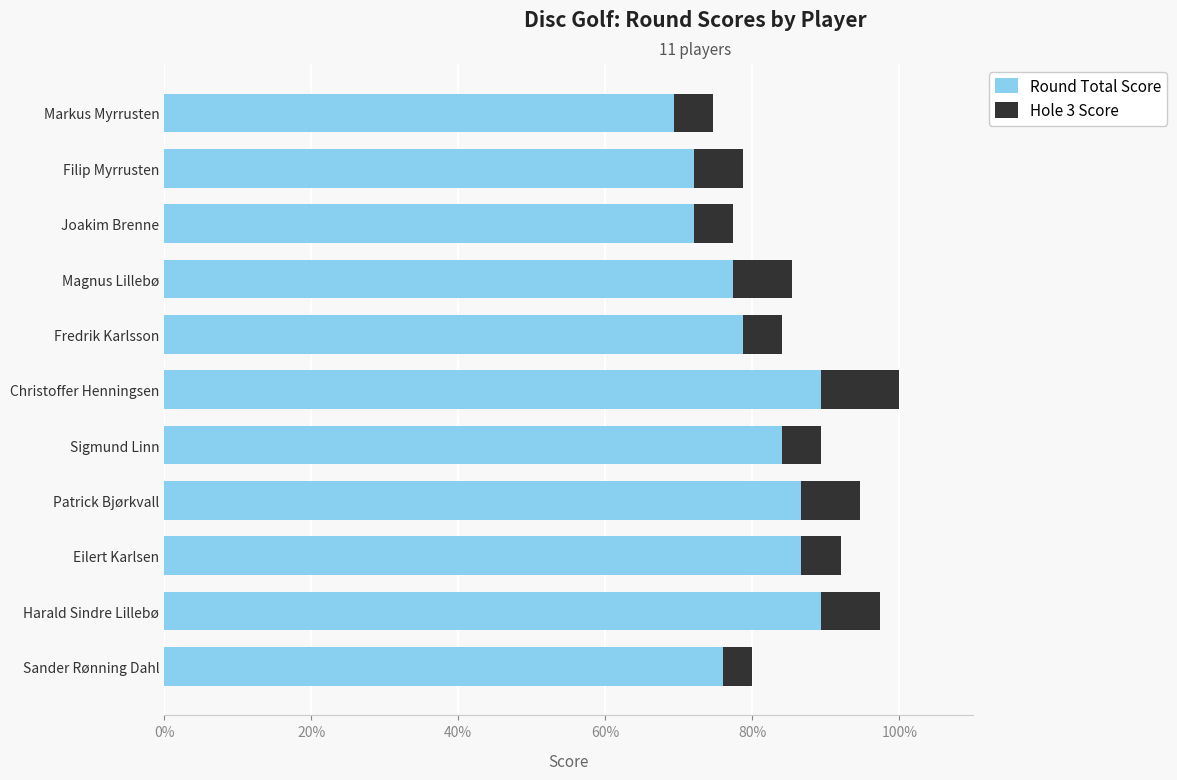

What is the minimum value for Round Total Score?

69.3